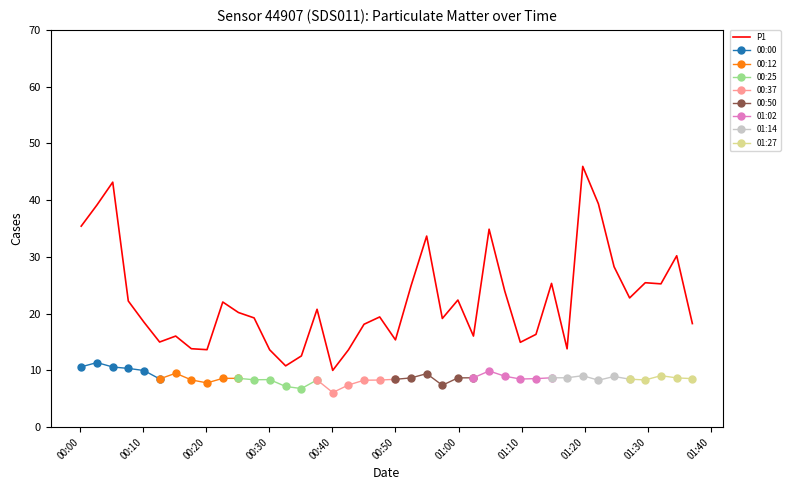

What is the label of the 40th point from the left?

2023-11-18T01:37:05